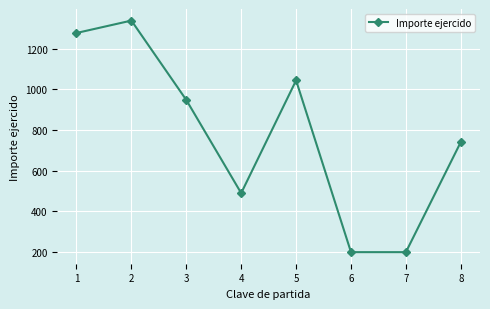

Which label corresponds to the largest value in the chart?

2